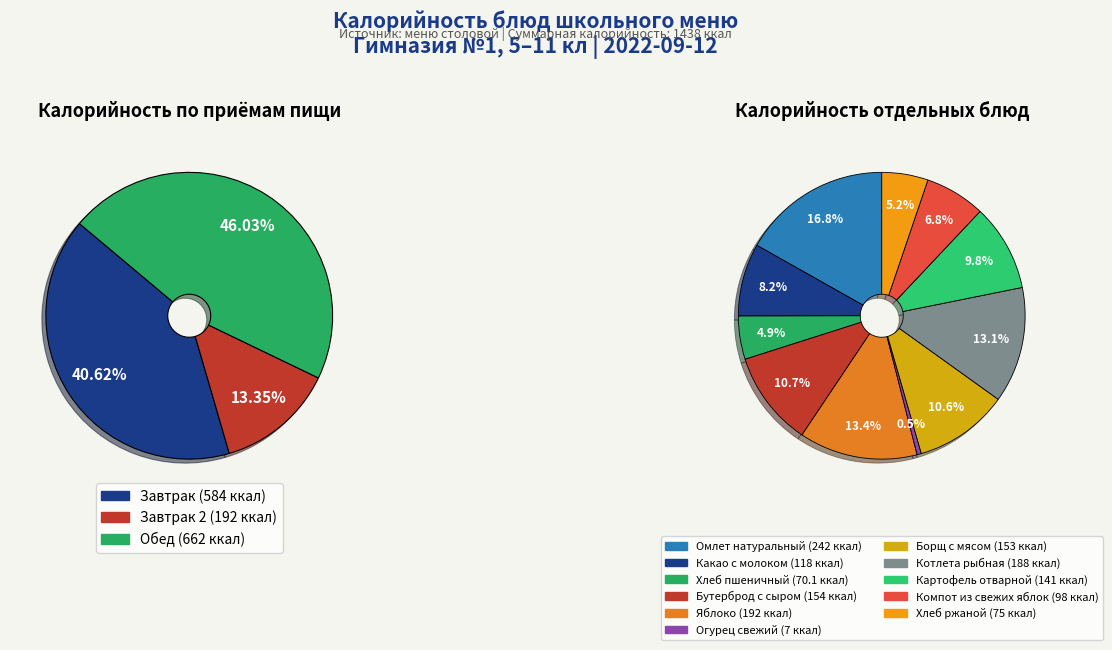

To the nearest percent, what is the combined percentage of Яблоко and Хлеб пшеничный?

18%